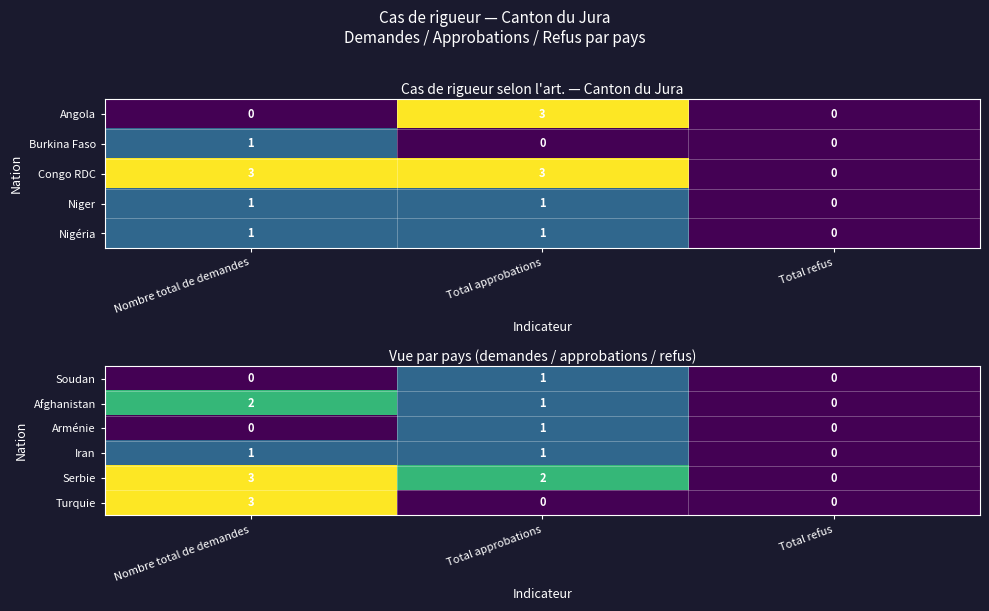

What is the spread (max minus min) of values at Total approbations?

2